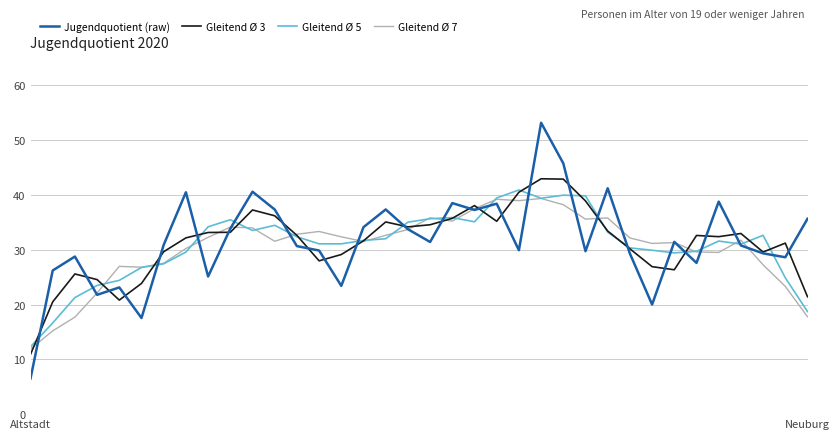

Which series has the largest range (max minus min)?

Jugendquotient (raw)